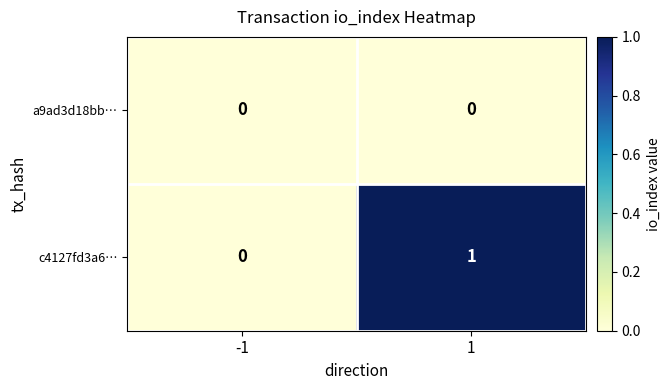

Count the number of categories in the chart.

2